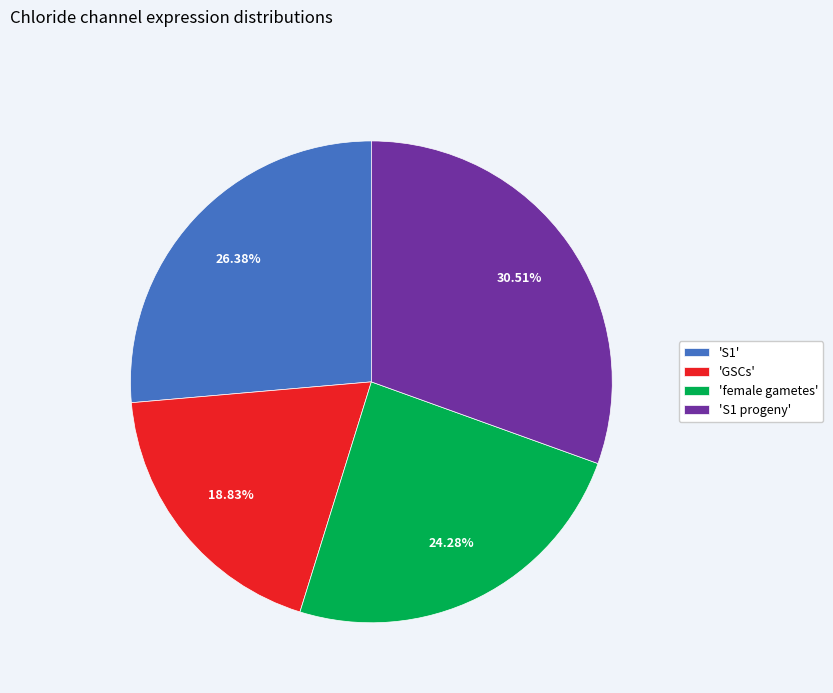

What is the largest slice in the pie chart?

'S1 progeny'